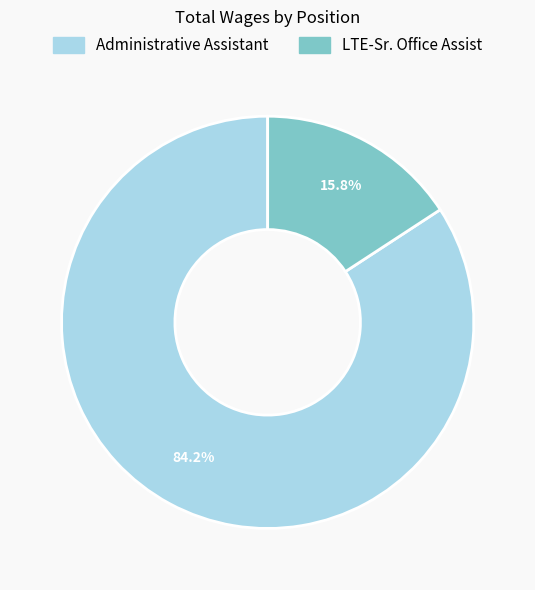

Is Administrative Assistant the majority of the pie?

Yes